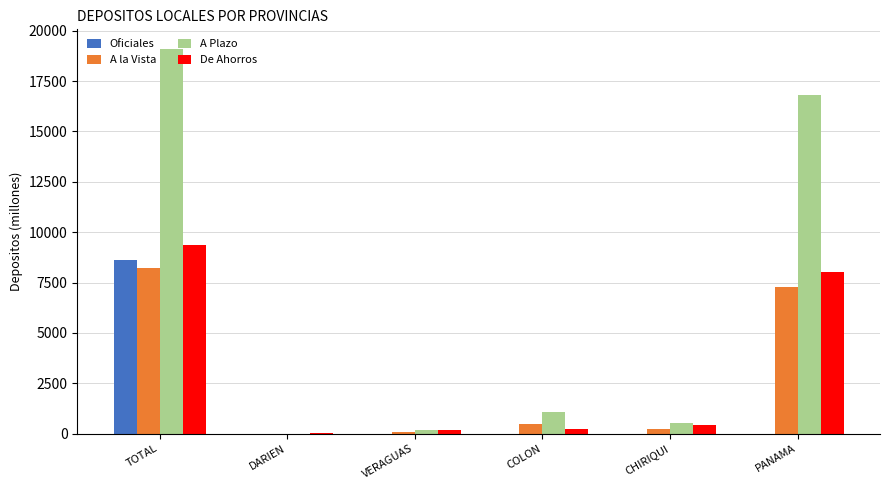

What is the difference between the A la Vista values at COLON and DARIEN?

453.0